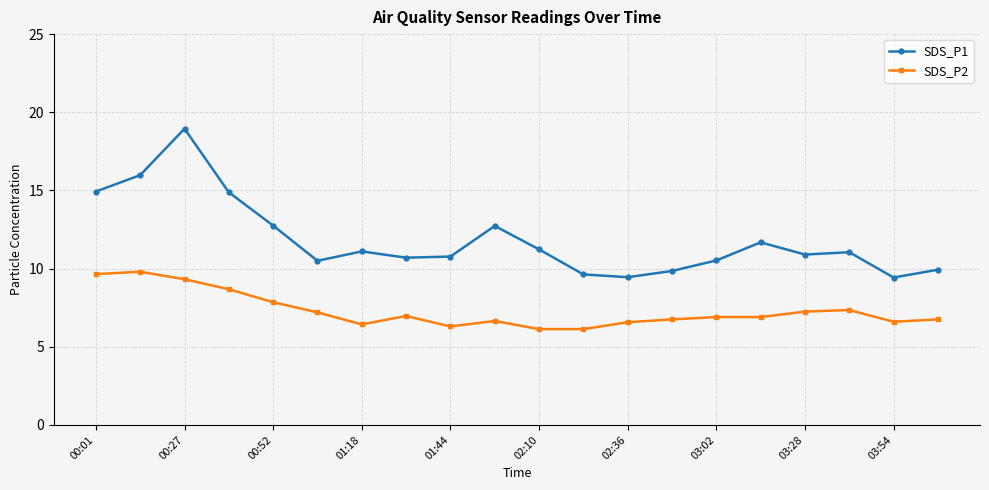

Which series has the widest spread of values?

SDS_P1